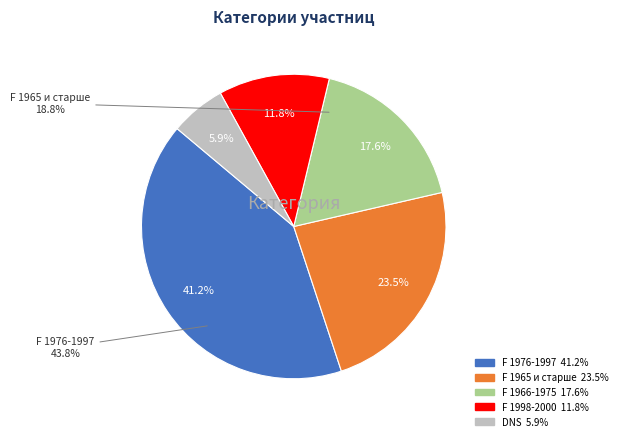

To the nearest percent, what is the combined percentage of F 1966-1975 and DNS?

24%